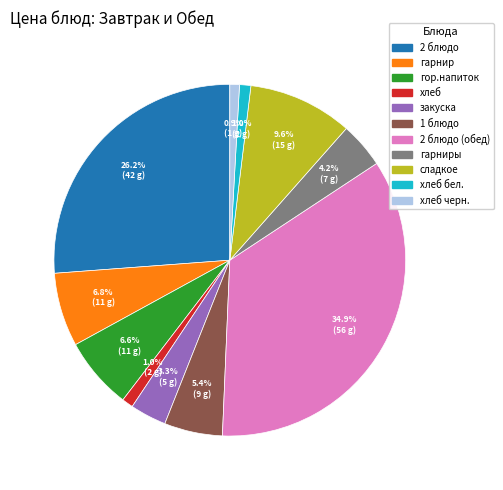

Is there any slice that represents more than half of the pie?

No